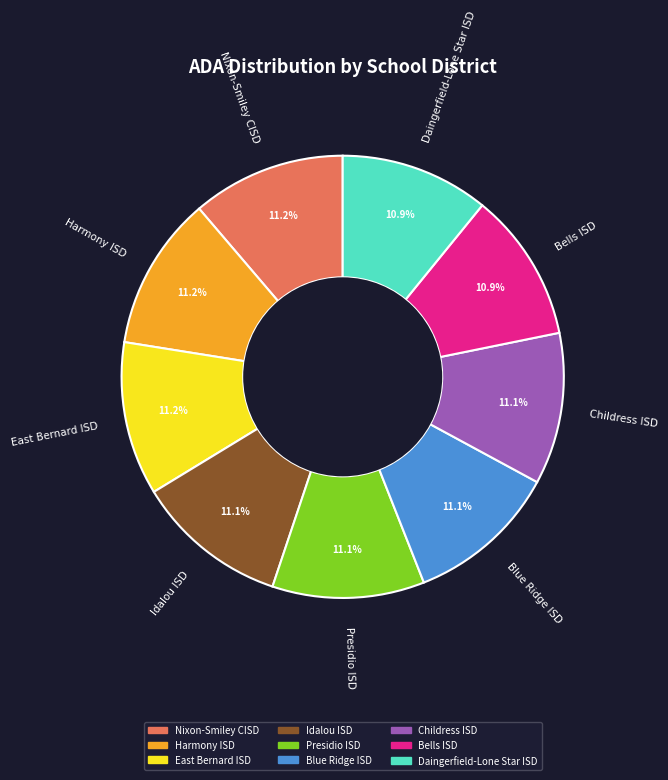

What portion of the pie excludes Bells ISD?

89.1%